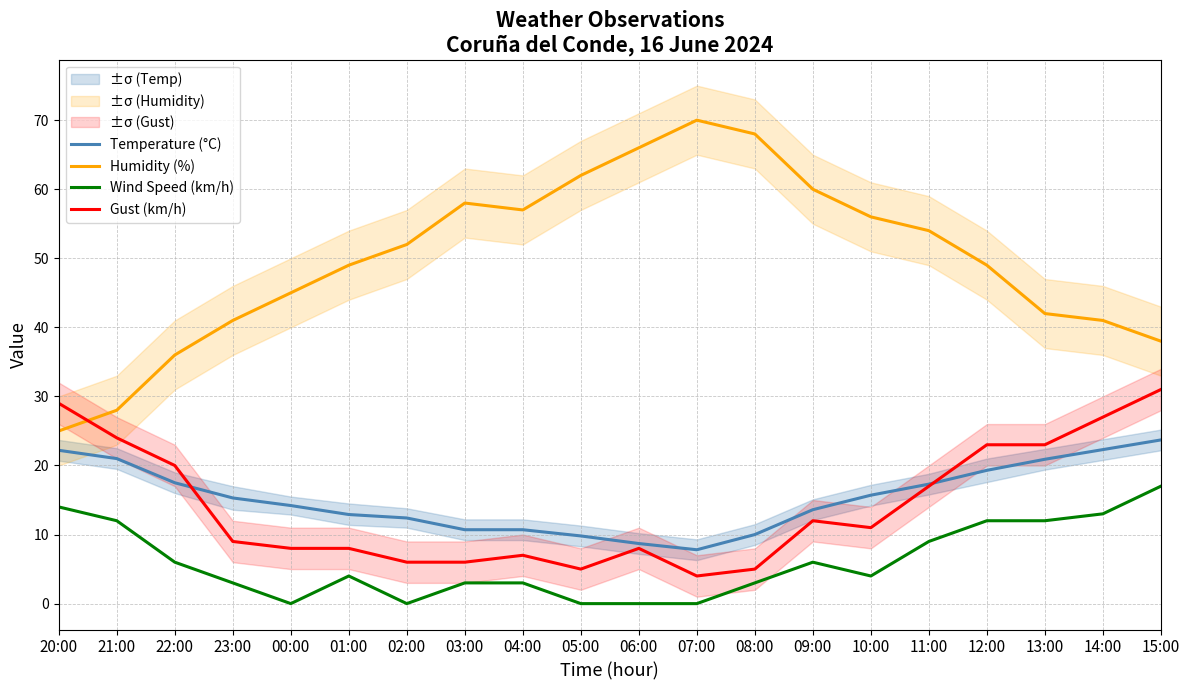

What is the total value across all series at 22:00?

79.5